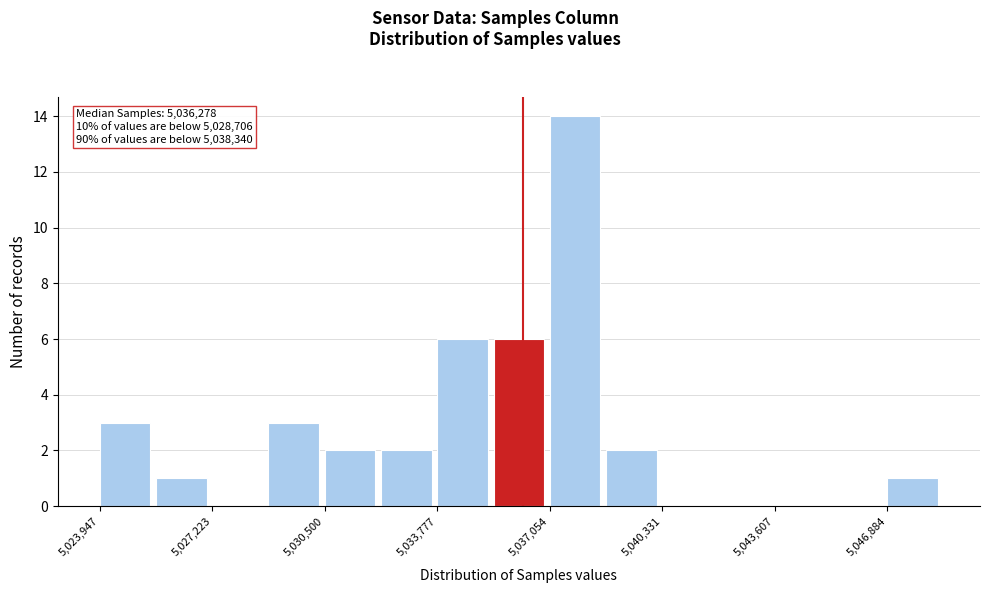

Around what value on the x-axis is the tallest bar? Give the approximate position of its centre, as read against the axis.

5038000